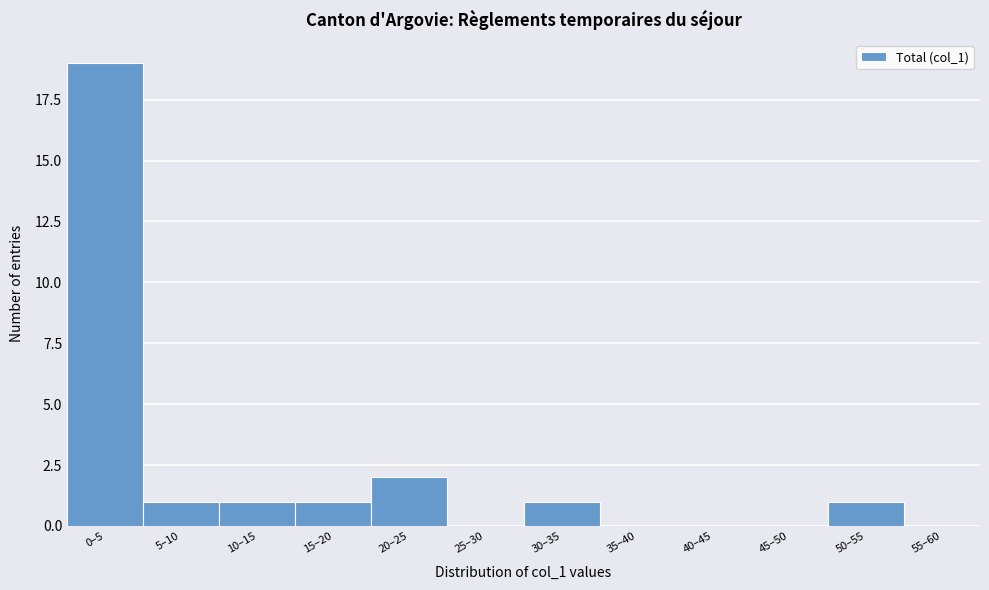

Reading right to left, extract all data points from this chart.

55–60=0	50–55=1	45–50=0	40–45=0	35–40=0	30–35=1	25–30=0	20–25=2	15–20=1	10–15=1	5–10=1	0–5=19